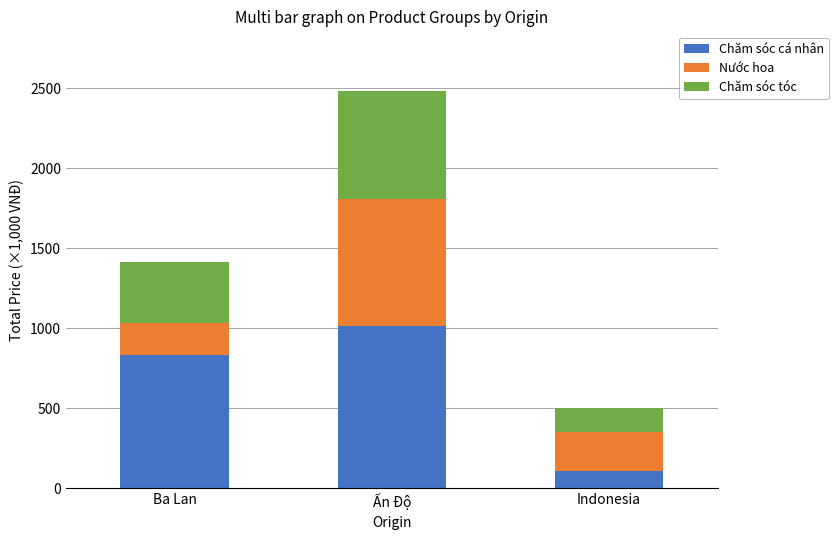

True or false: Chăm sóc cá nhân has a value of 833.6 at Ba Lan.

True